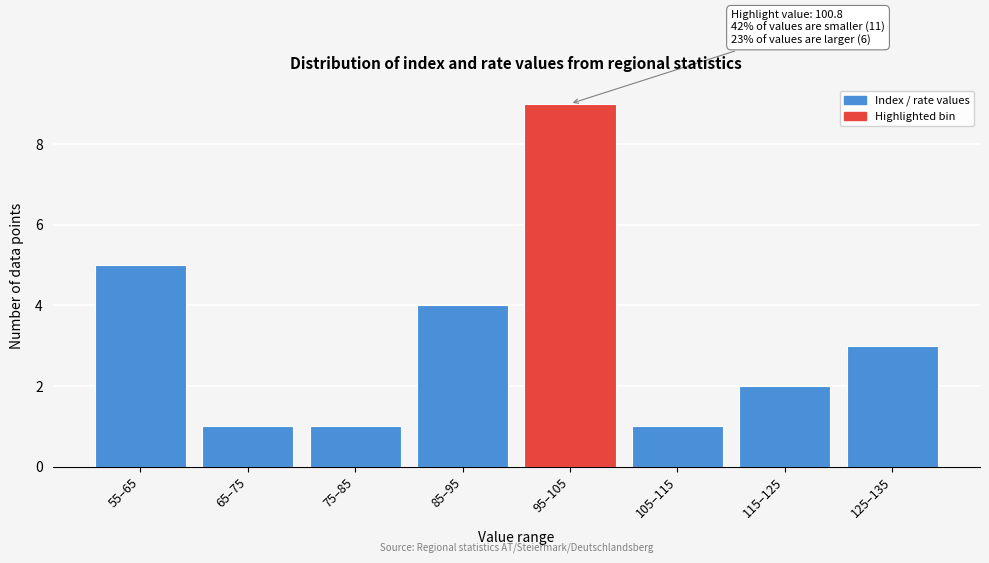

Reading left to right, list all the values displayed in this chart.

55–65=5	65–75=1	75–85=1	85–95=4	95–105=9	105–115=1	115–125=2	125–135=3